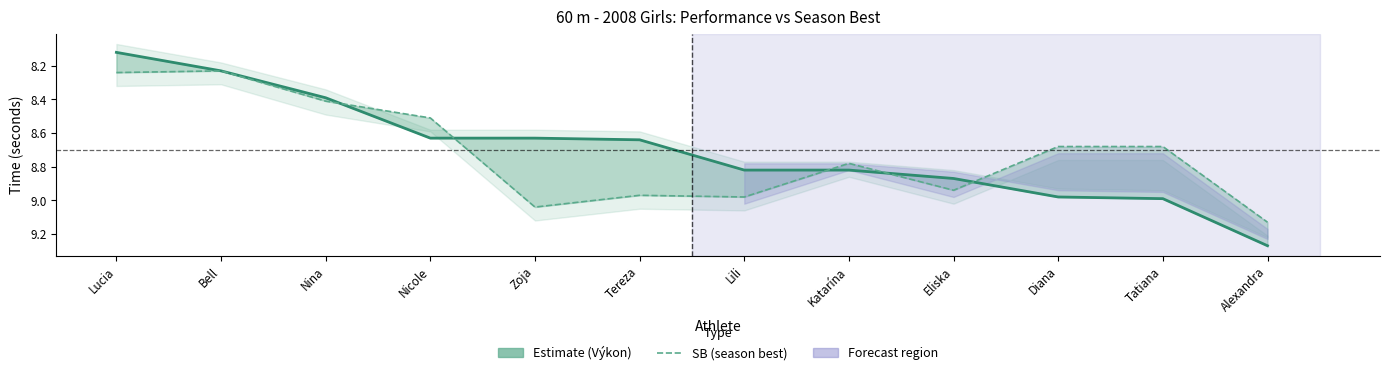

What is the smallest value displayed?

8.1